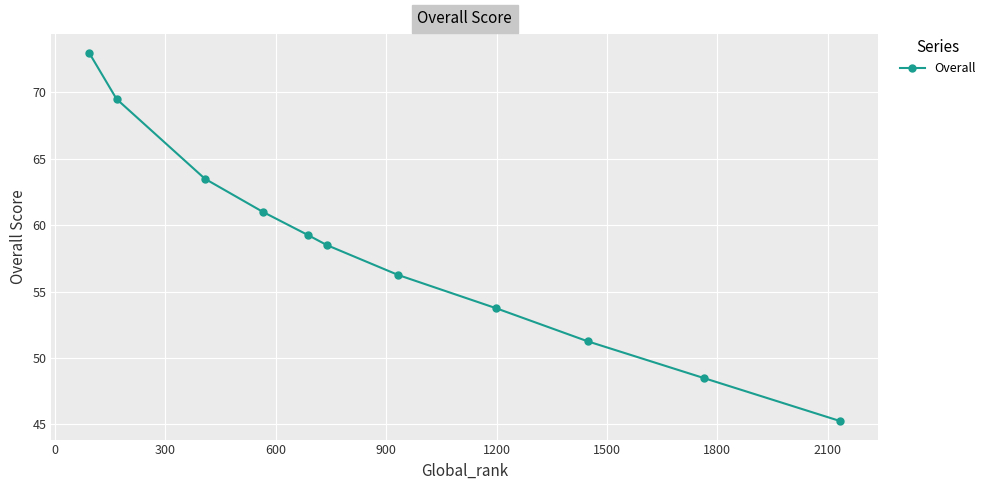

What is the greatest value displayed?

73.0